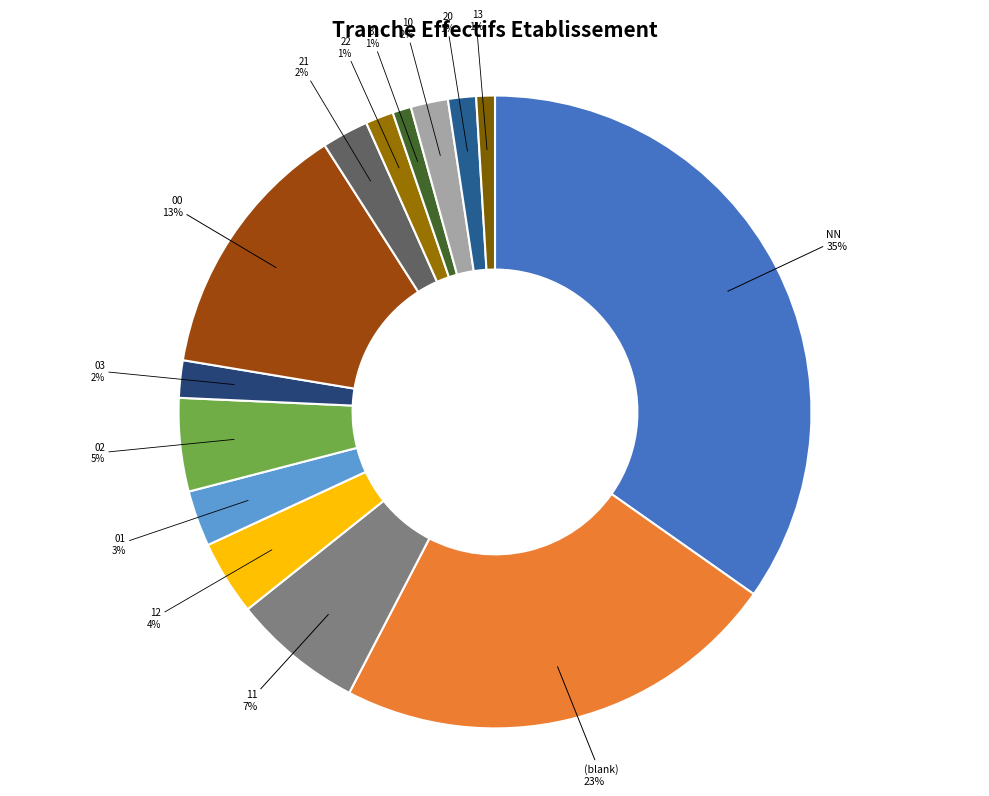

The 02 slice represents 15% of the pie. True or false?

False